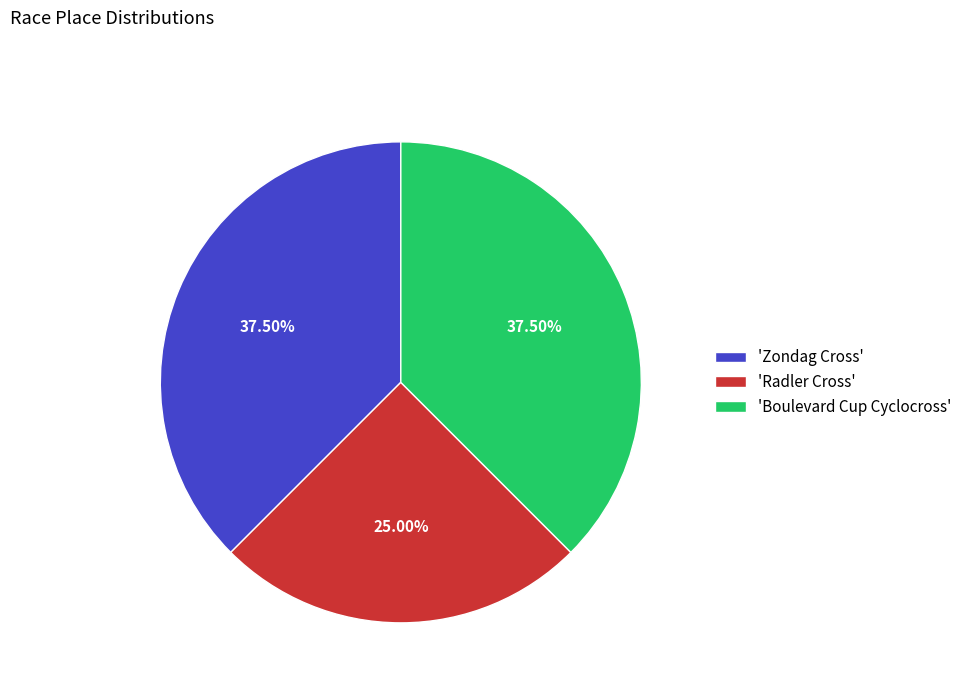

Do 'Zondag Cross' and 'Boulevard Cup Cyclocross' together represent more than half of the pie?

Yes